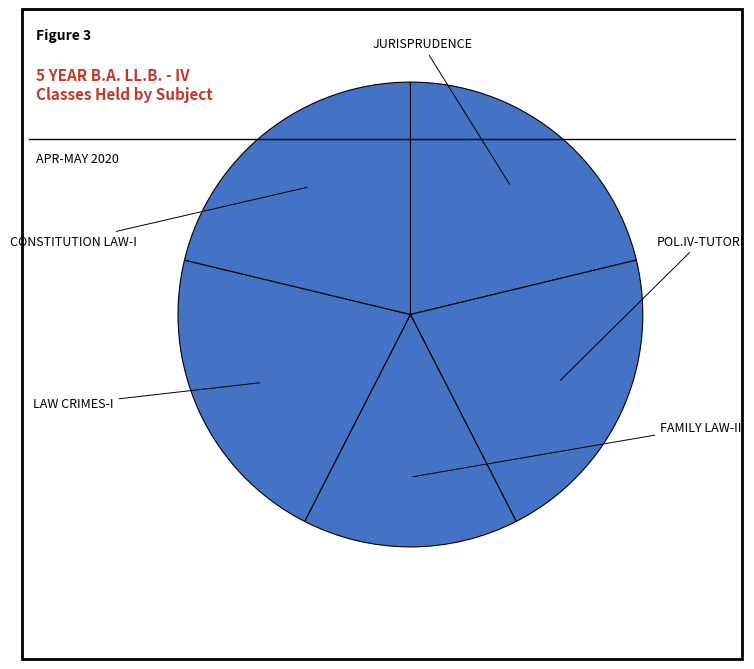

Which slice is the largest?

JURISPRUDENCE